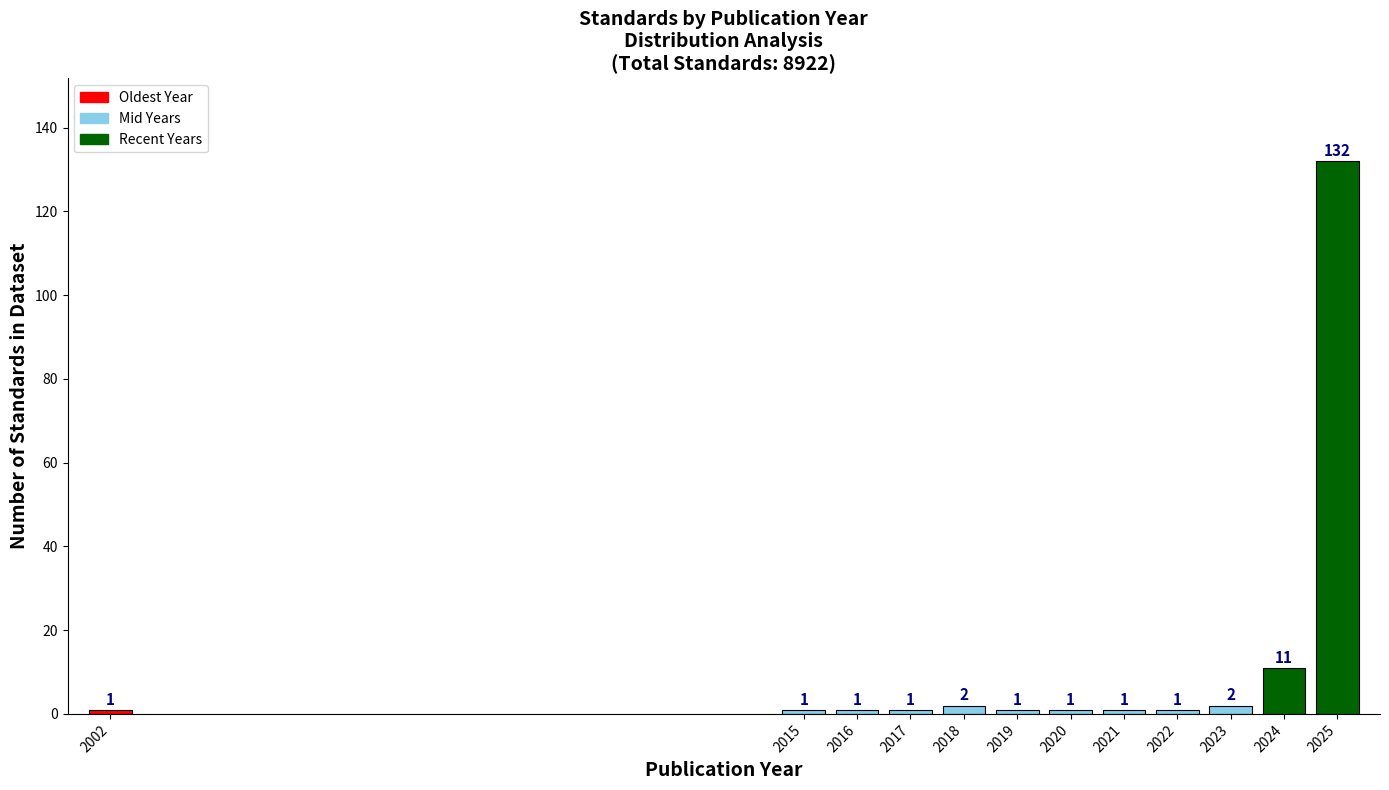

Reading left to right, what are all the values shown in this chart?

2002=1	2015=1	2016=1	2017=1	2018=2	2019=1	2020=1	2021=1	2022=1	2023=2	2024=11	2025=132